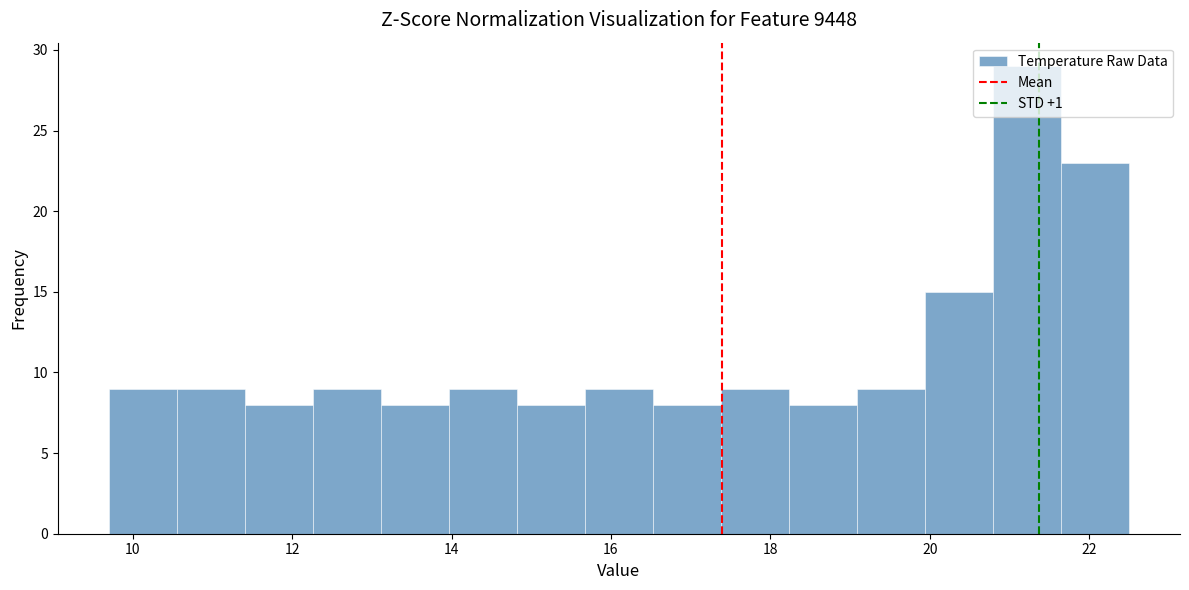

Over which range of the x-axis is the bar tallest?

20.8 to 21.6